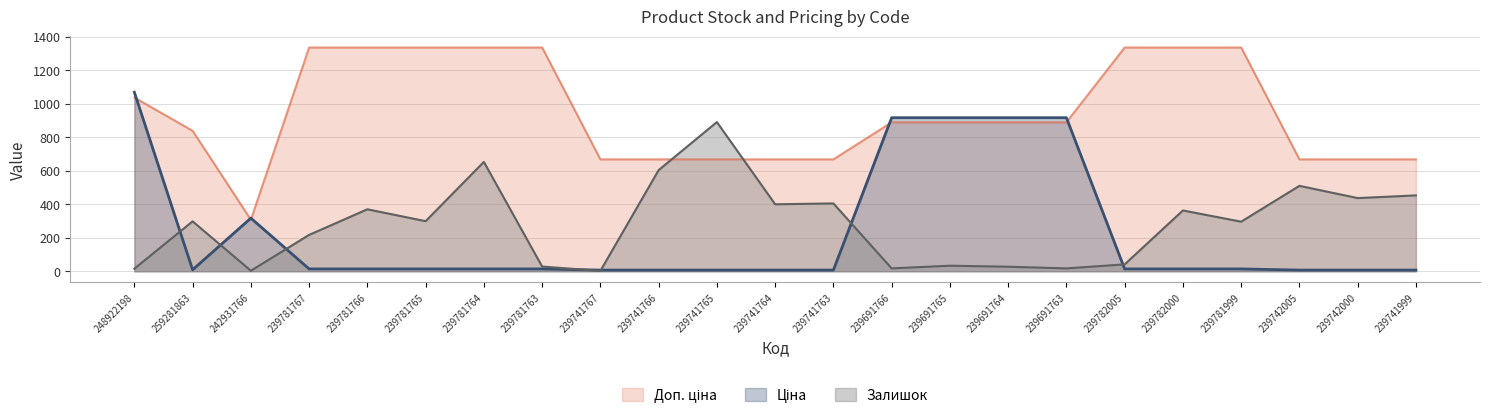

What is the total value across all series at 239781764?

2003.3